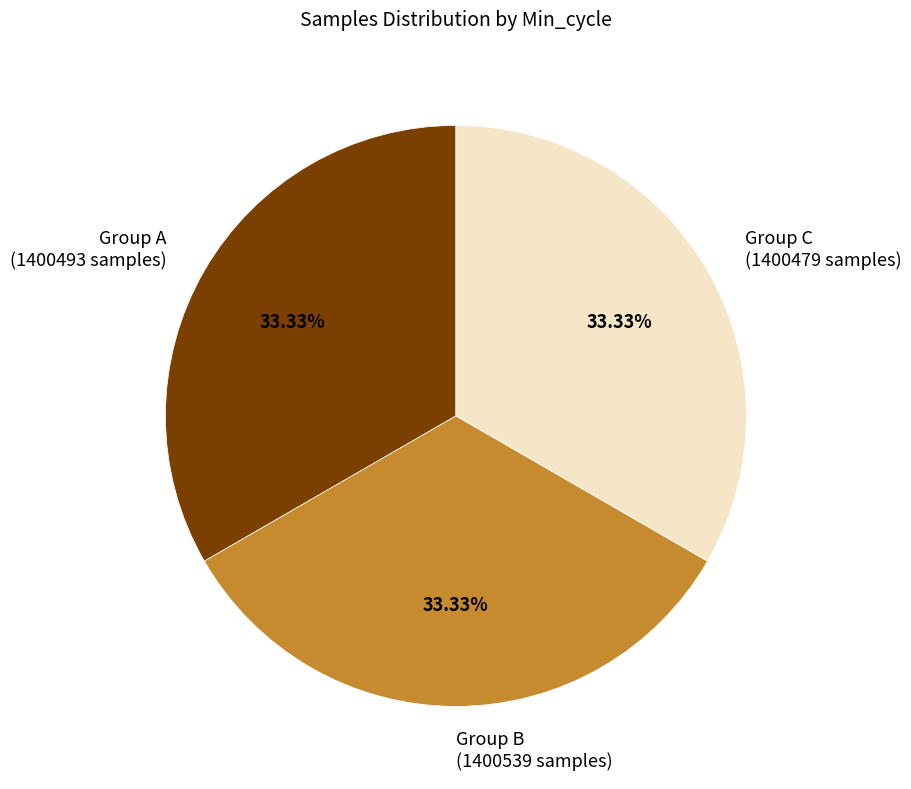

Does Group B (1400539 samples) represent more than half of the total?

No